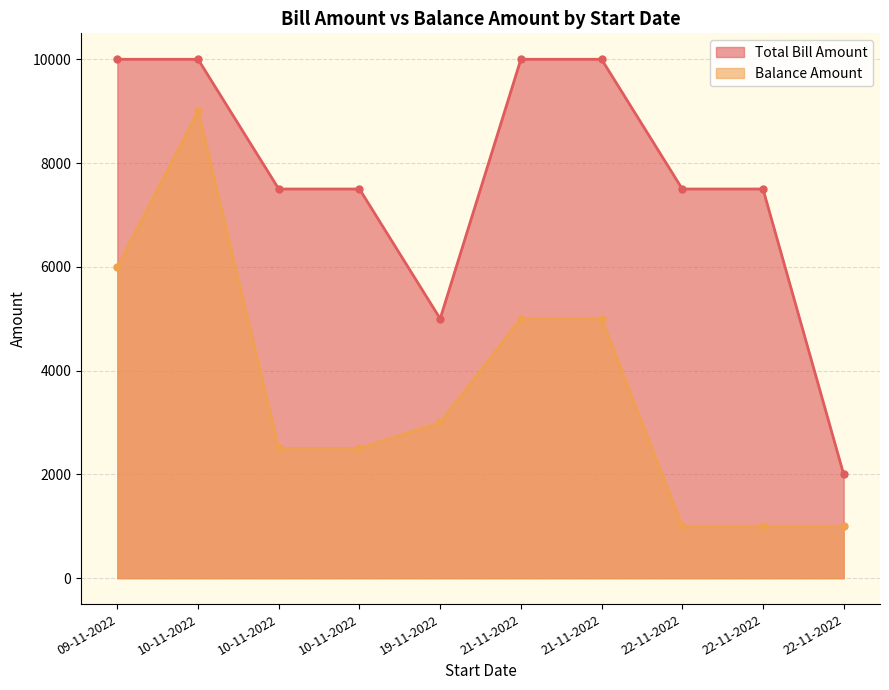

Reading left to right, list all the values displayed in this chart.

Total Bill Amount: 09-11-2022=10000	10-11-2022=10000	10-11-2022=7500	10-11-2022=7500	19-11-2022=5000	21-11-2022=10000	21-11-2022=10000	22-11-2022=7500	22-11-2022=7500	22-11-2022=2000
Balance Amount: 09-11-2022=6000	10-11-2022=9000	10-11-2022=2500	10-11-2022=2500	19-11-2022=3000	21-11-2022=5000	21-11-2022=5000	22-11-2022=1000	22-11-2022=1000	22-11-2022=1000